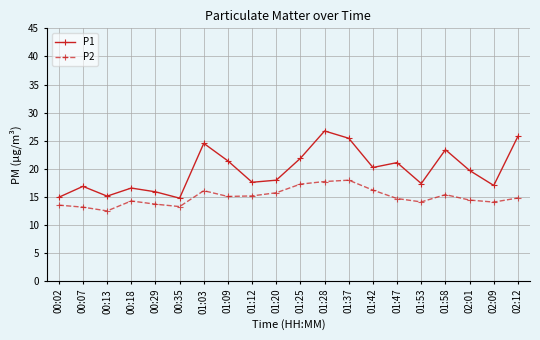

Read the P2 value at 01:42.

16.2